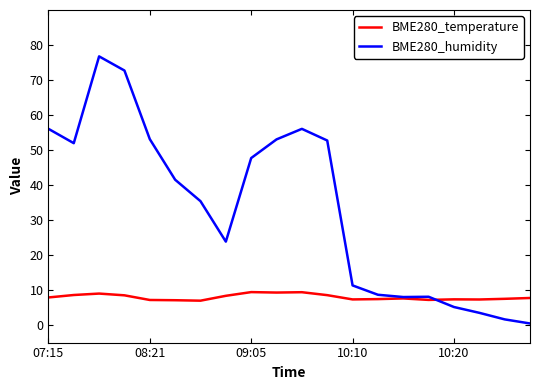

True or false: BME280_humidity and BME280_temperature cross at least once.

True